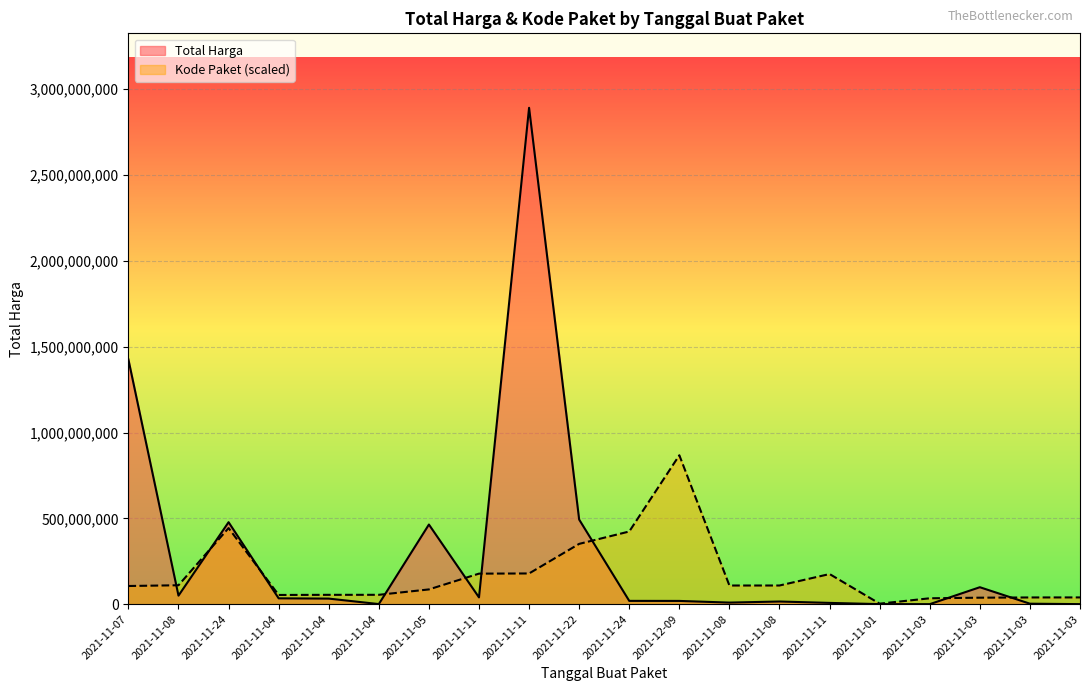

What is the approximate value of Kode Paket at 2021-11-04?

54408207.7